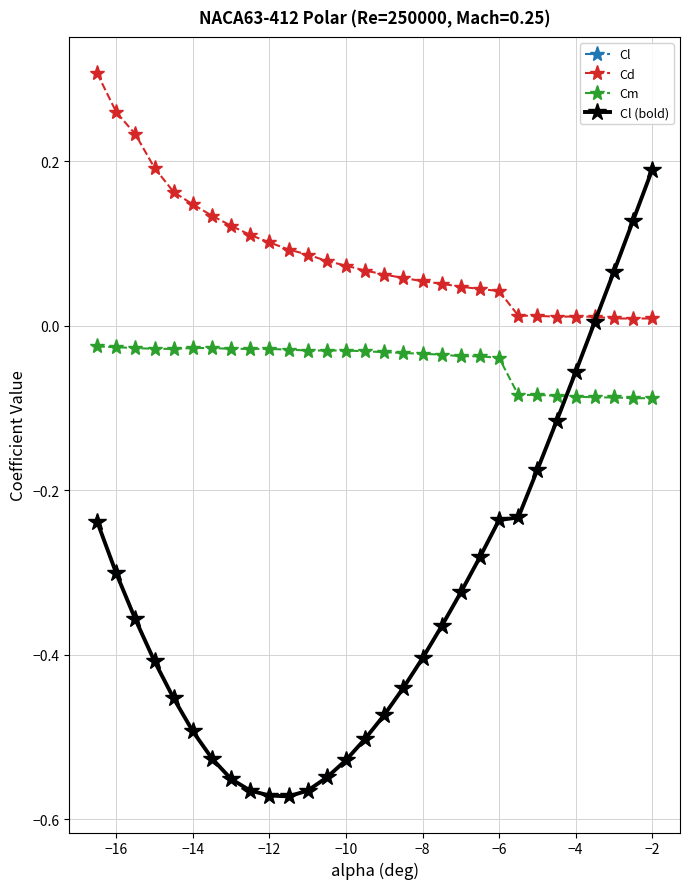

Does the chart have visible grid lines?

Yes